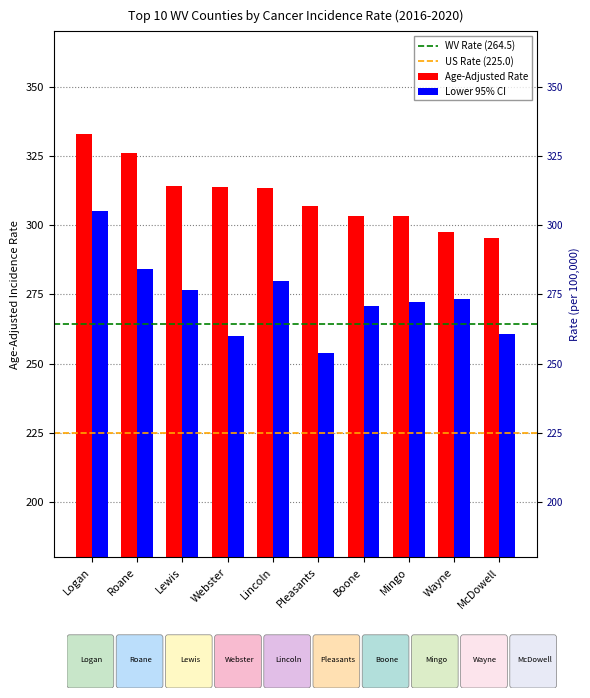

How many values in the Lower 95% CI series are below 273?

5